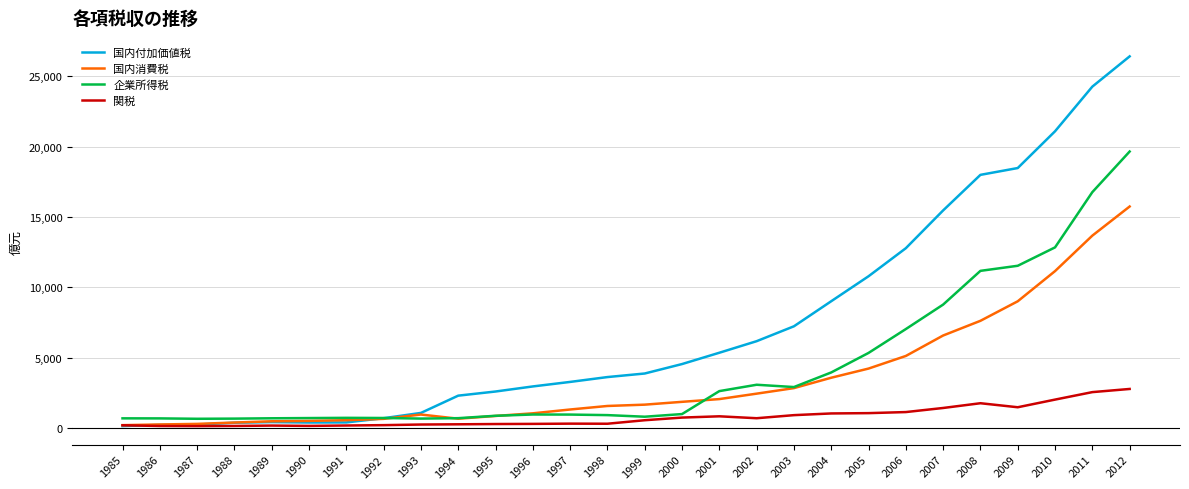

At which category is the sum across all series the highest?

2012